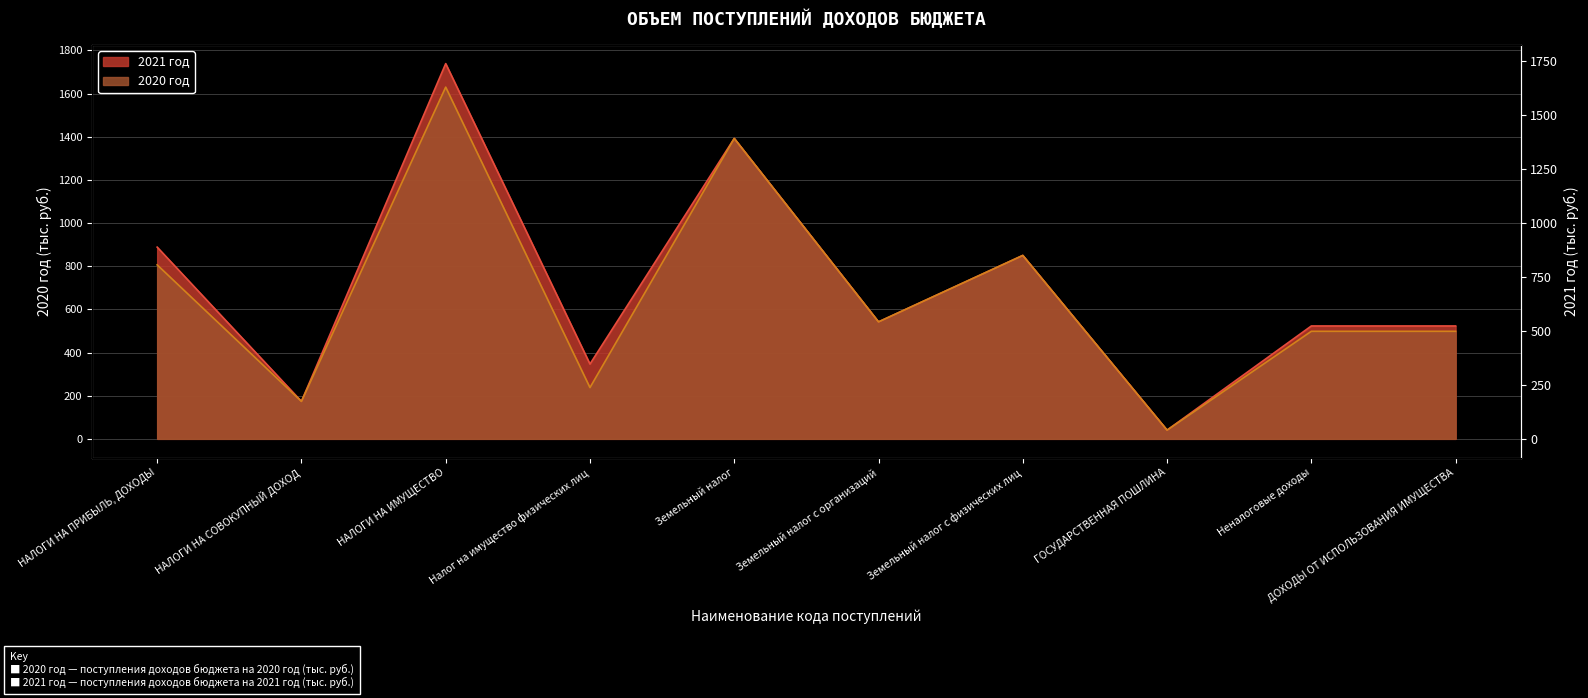

List the series in order of their overall mean, lowest first.

2020 год, 2021 год